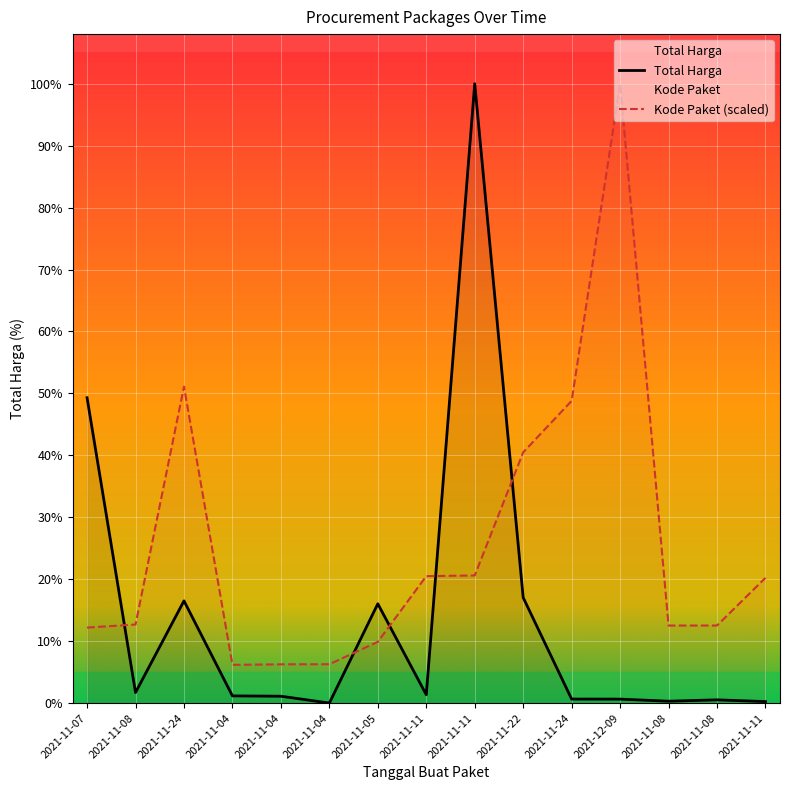

What is the difference between the maximum and minimum values in the Kode Paket series?

2713194553.2